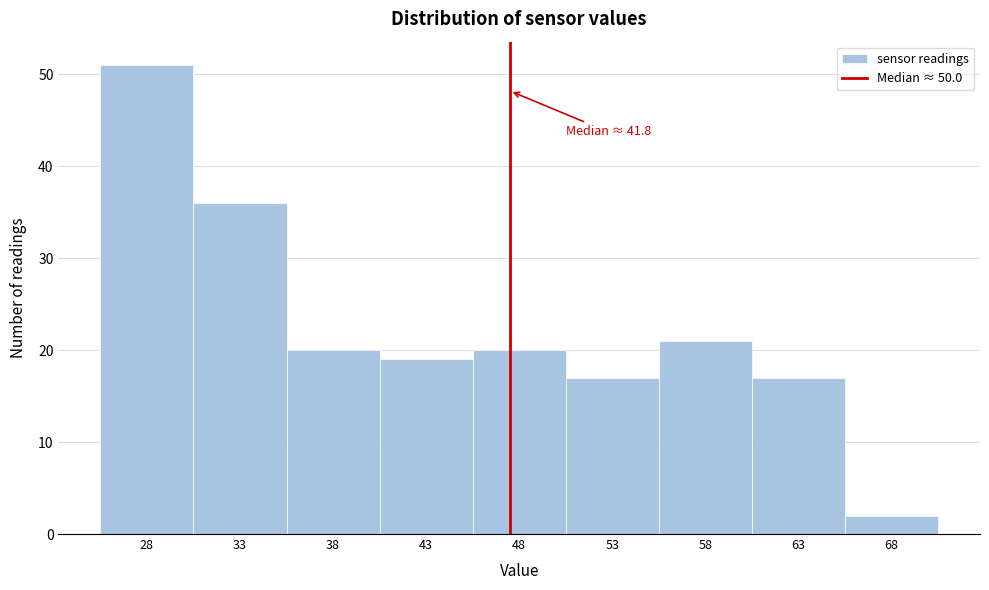

Reading left to right, extract all data points from this chart.

28=51	33=36	38=20	43=19	48=20	53=17	58=21	63=17	68=2